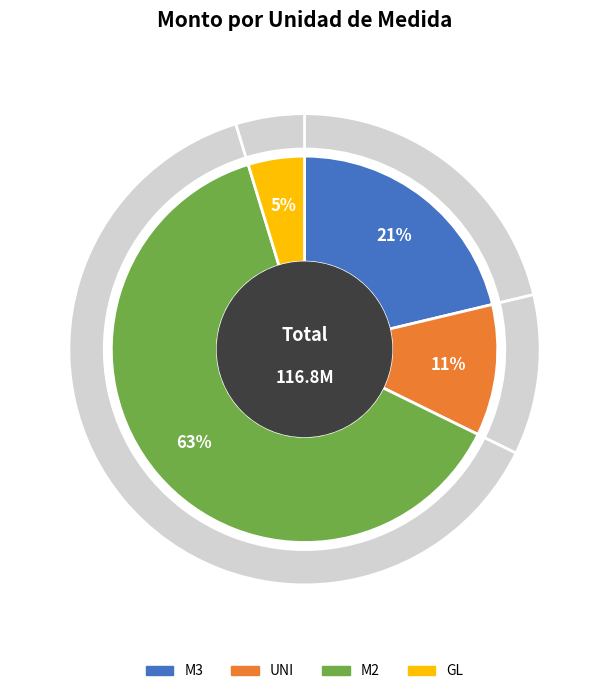

True or false: UNI accounts for 4% of the total.

False